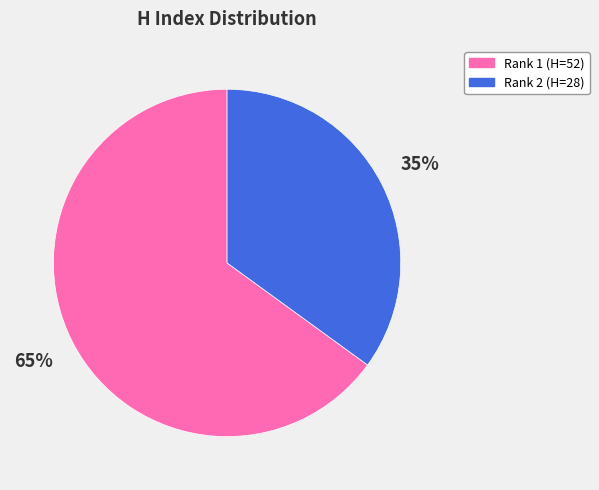

To the nearest percent, what is the difference between the largest and smallest slice percentages?

30%